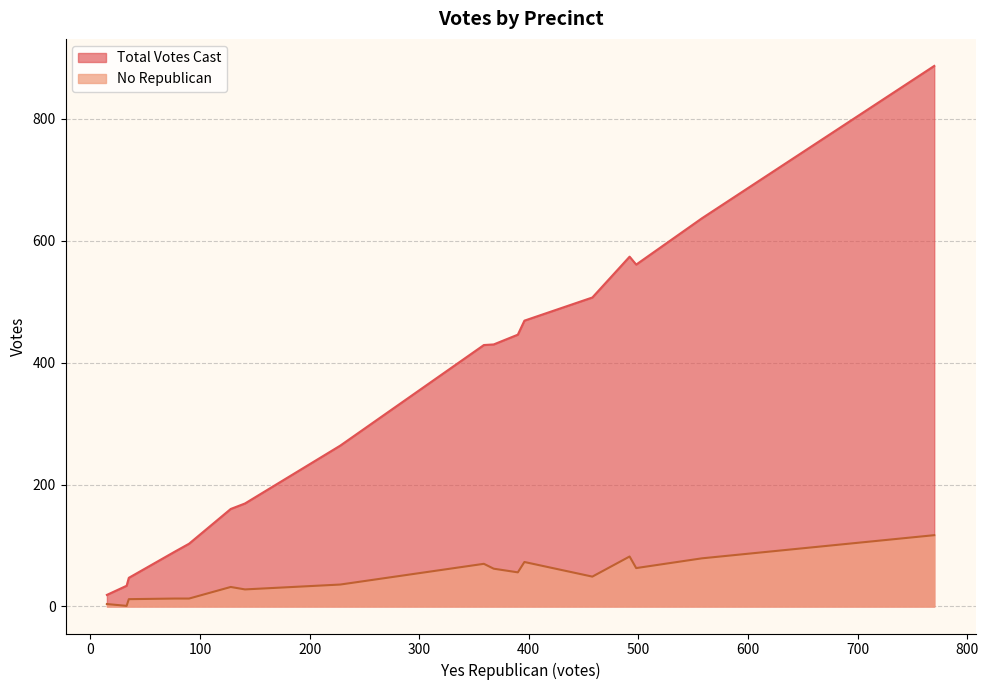

Which series has the widest spread of values?

Total Votes Cast